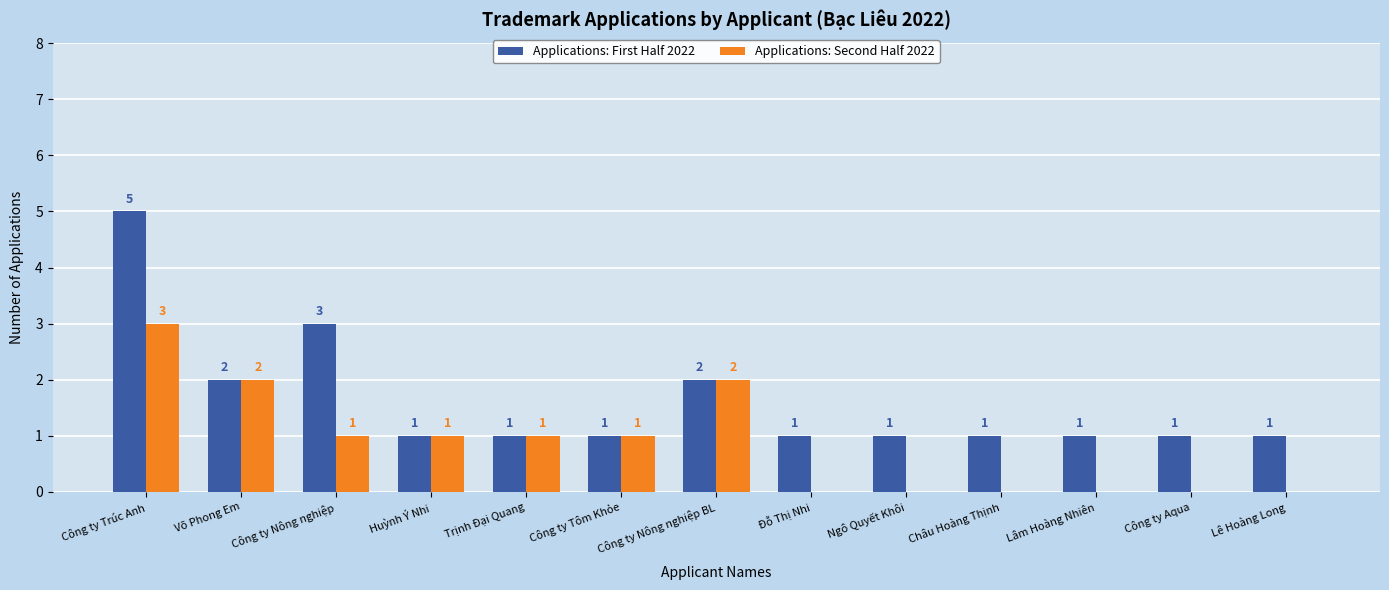

How many Applications: Second Half 2022 values are between 0 and 1?

10